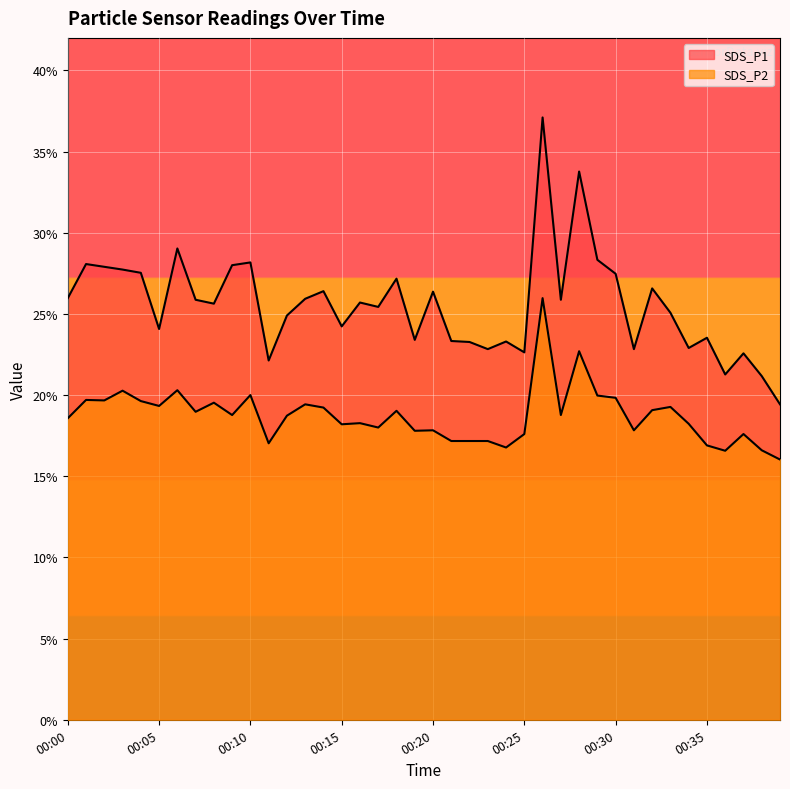

What are all the series names shown in the legend?

SDS_P1, SDS_P2